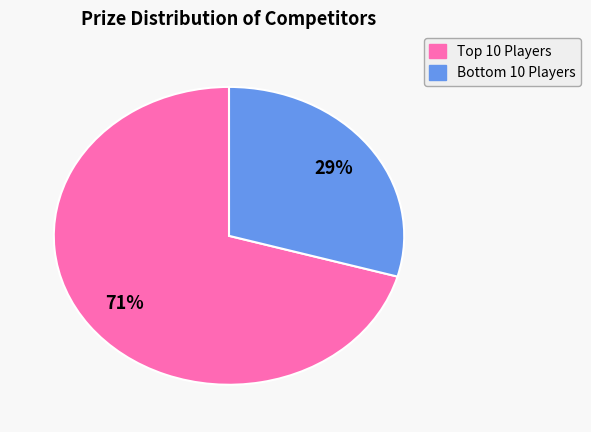

Is there any slice that represents more than half of the pie?

Yes